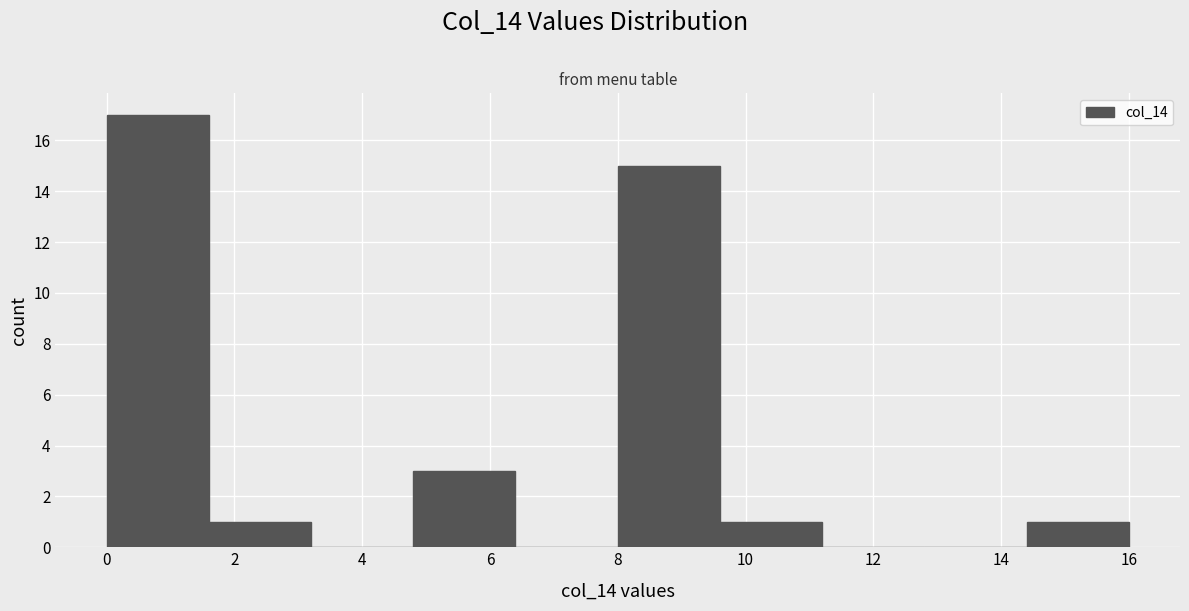

Over which range of the x-axis is the bar tallest?

0.0 to 1.6